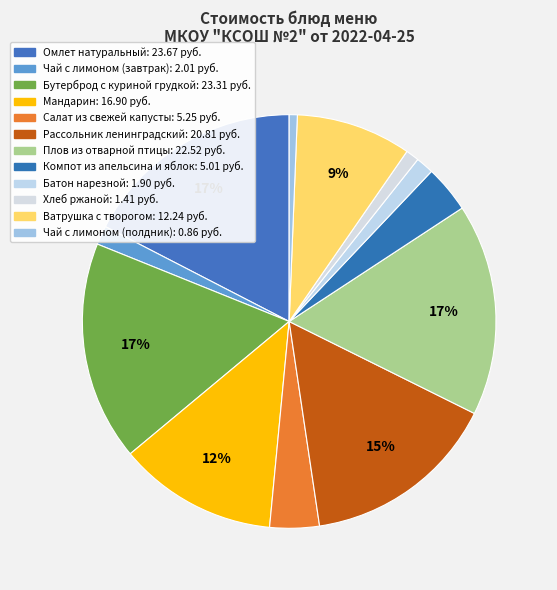

How many segments does this pie chart have?

12